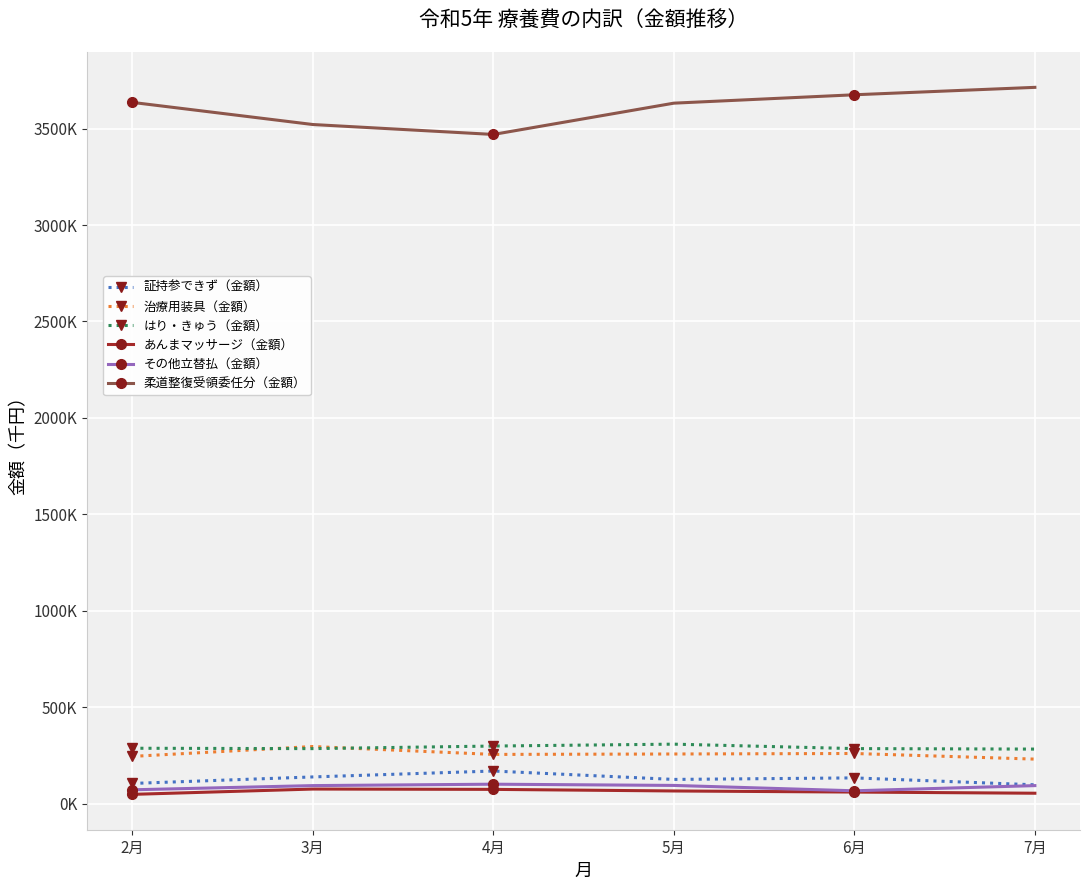

True or false: 証持参できず（金額） and あんまマッサージ（金額） cross at least once.

False